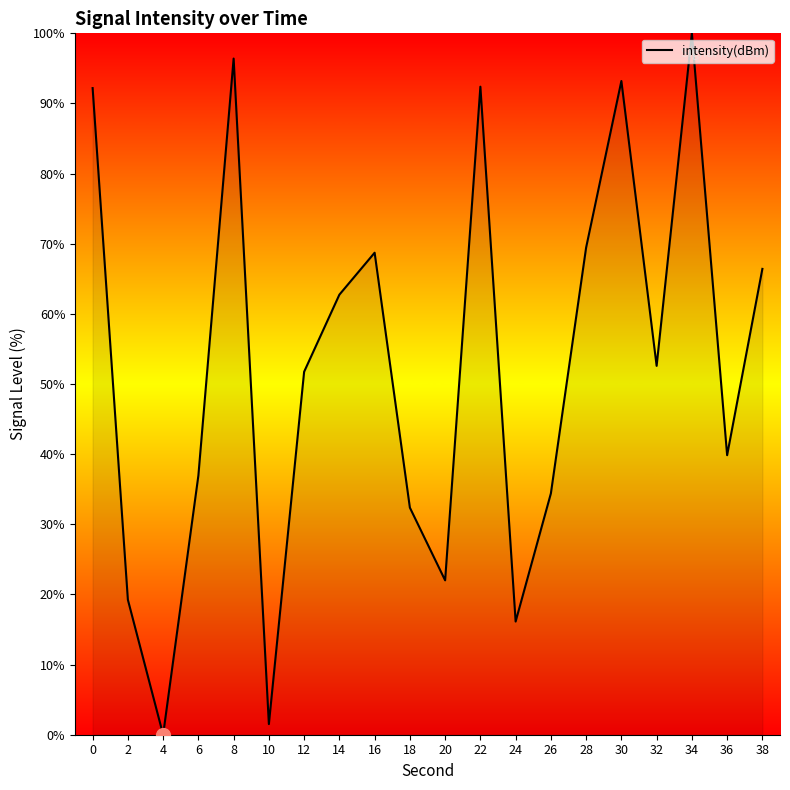

At which category does the chart reach its minimum across all series?

4